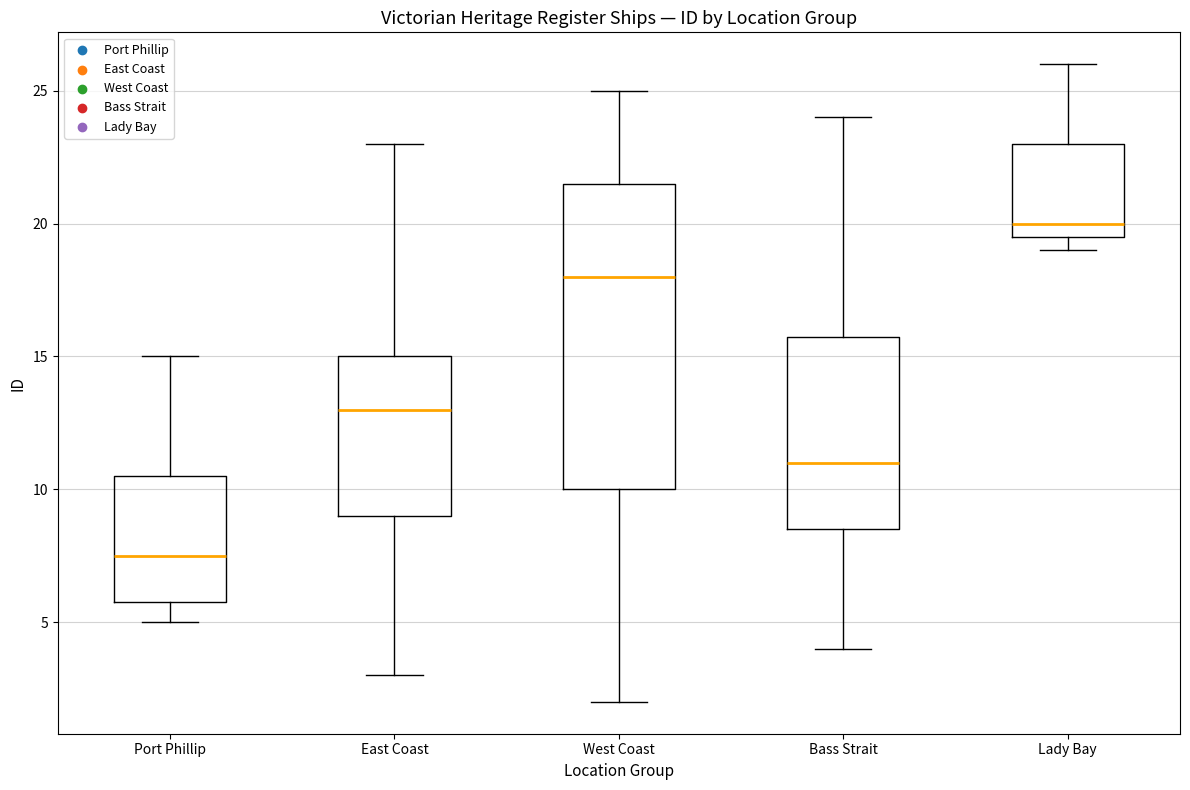

Comparing the boxes themselves (not the whiskers), which one is the tallest?

West Coast